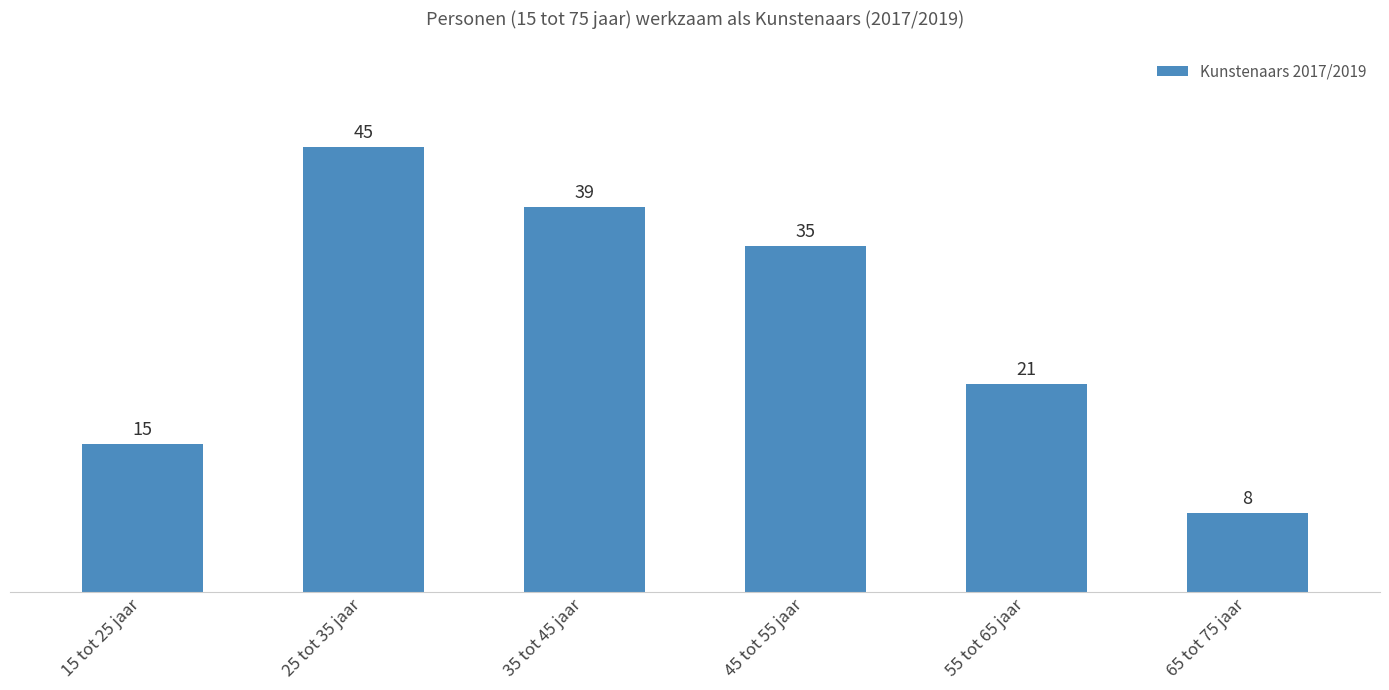

Rank the categories by value from highest to lowest.

25 tot 35 jaar, 35 tot 45 jaar, 45 tot 55 jaar, 55 tot 65 jaar, 15 tot 25 jaar, 65 tot 75 jaar